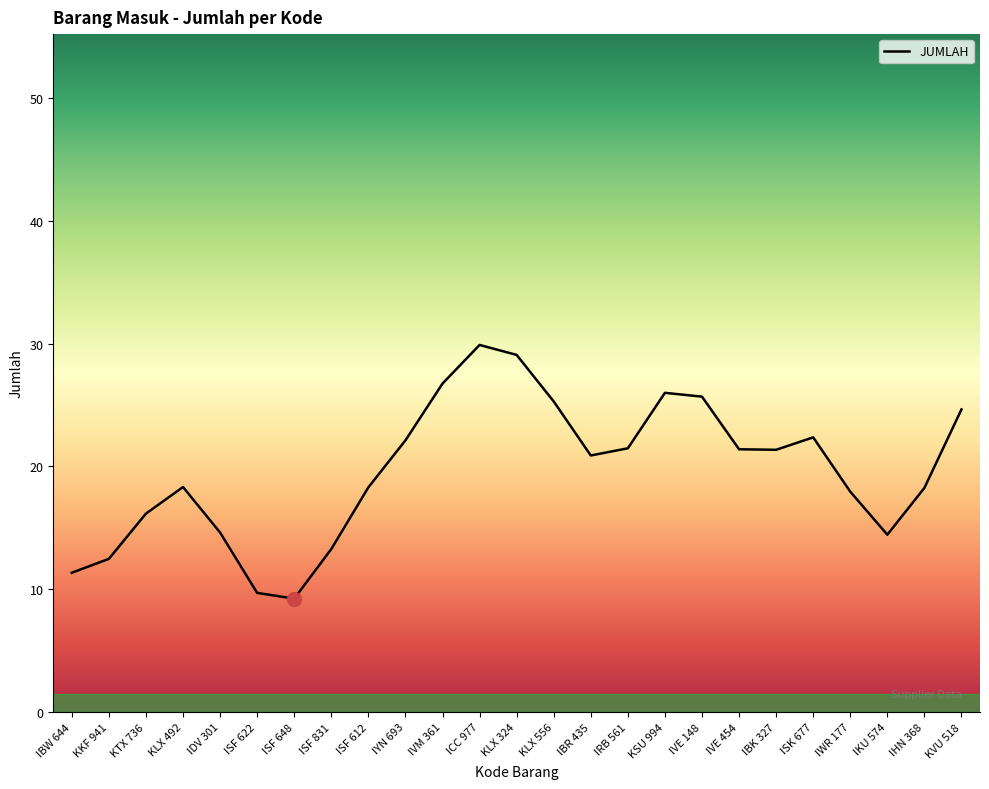

Is it true that JUMLAH equals 9.7 at KLX 492?

False